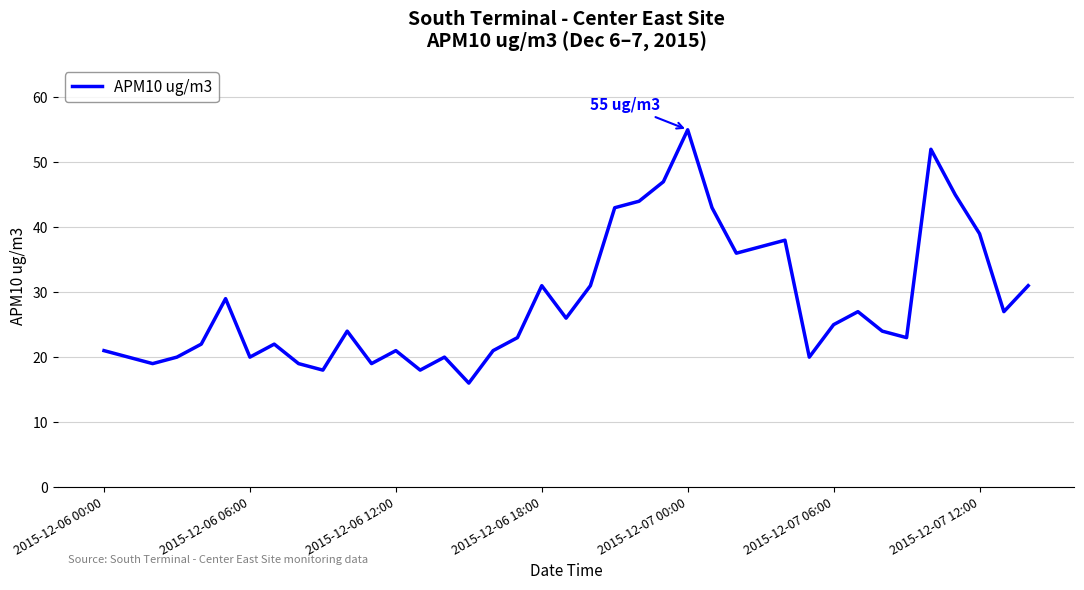

What is the minimum value shown in the chart?

16